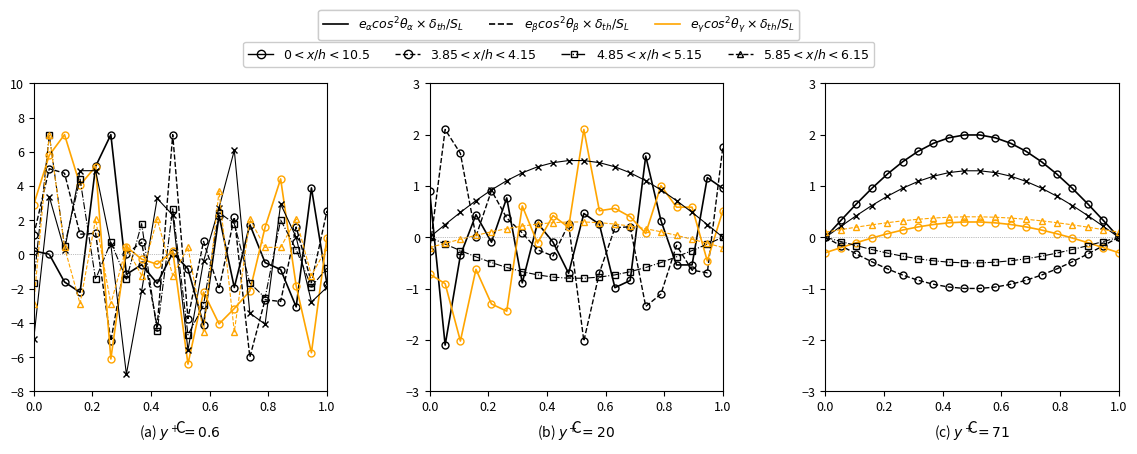

Which series ends up on top after the final intersection of $e_\beta cos^2\theta_\beta \times \delta_{th}/S_L$ and $e_\alpha cos^2\theta_\alpha \times \delta_{th}/S_L$?

$e_\beta cos^2\theta_\beta \times \delta_{th}/S_L$